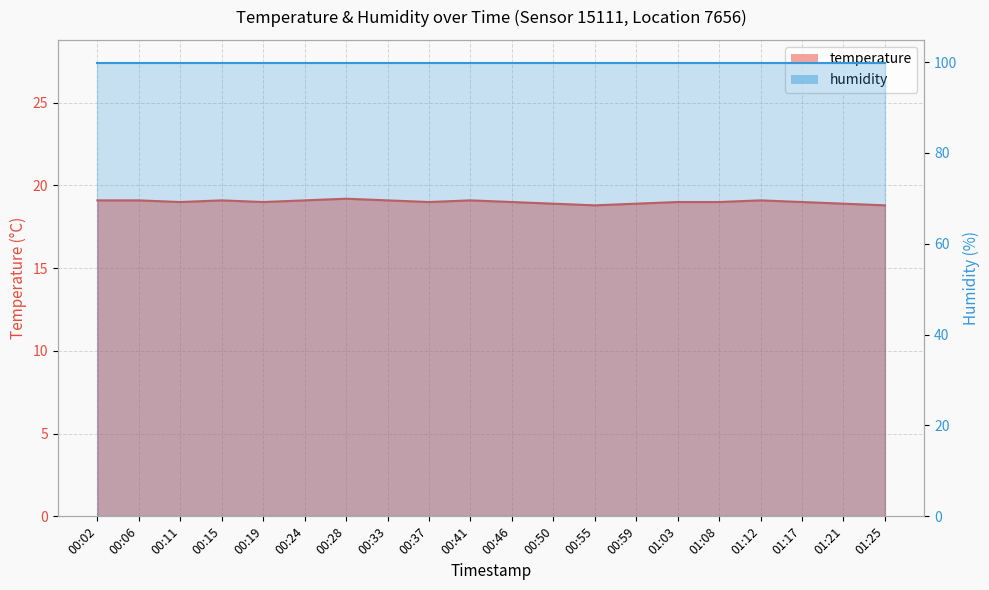

What is the change in value from 00:24 to 01:21?

-0.2